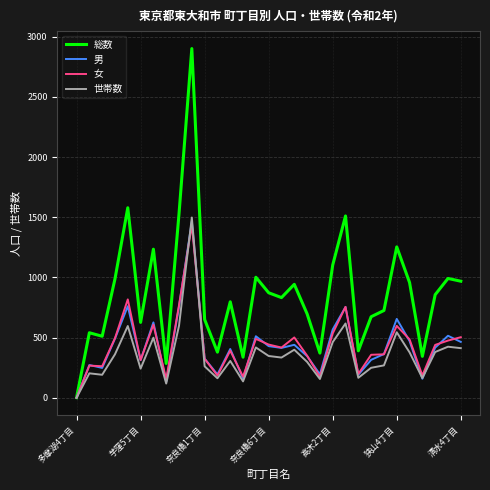

Does the chart display data point markers on the line(s)?

No